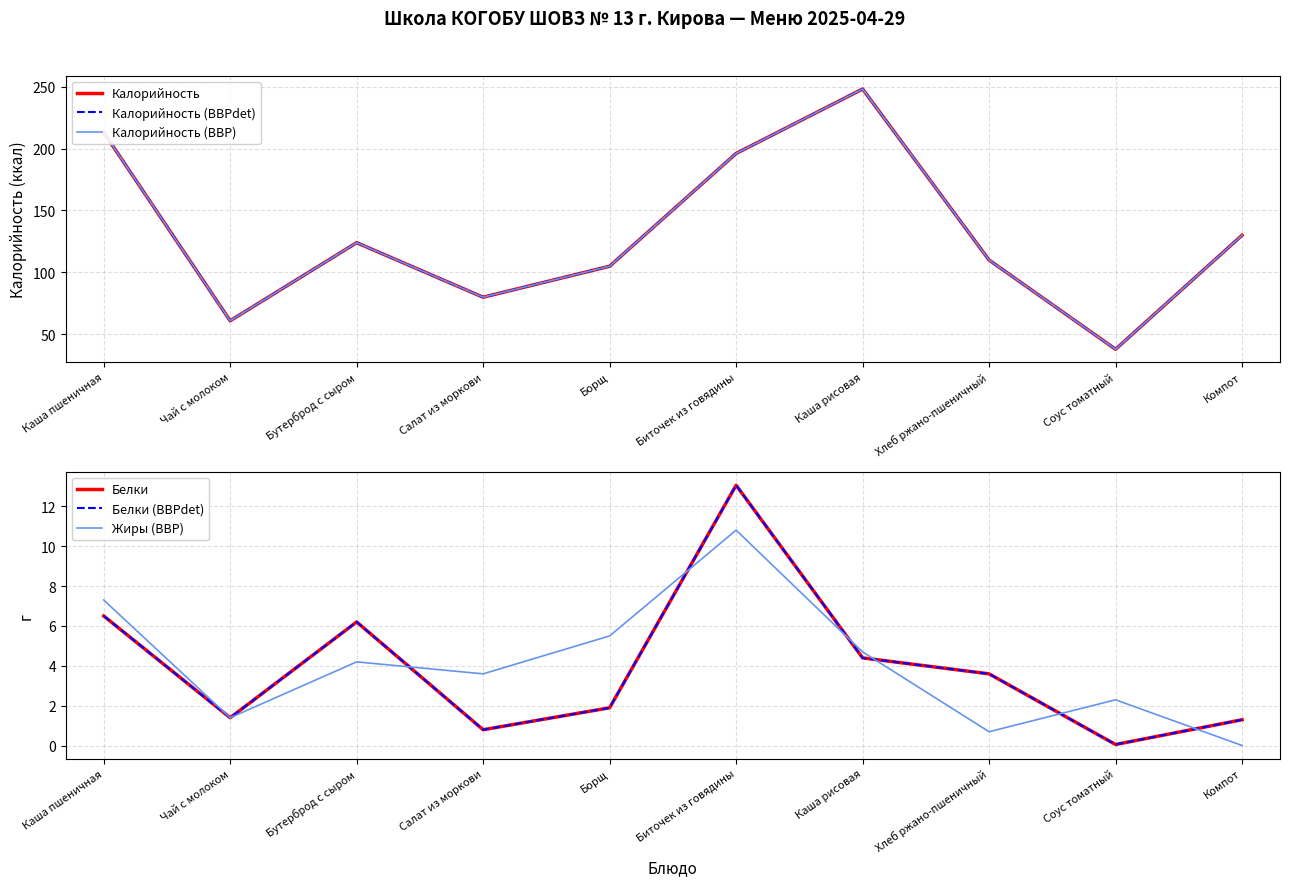

Is the value of Жиры (BBP) at Чай с молоком greater than the value of Калорийность (BBPdet) at Соус томатный?

No